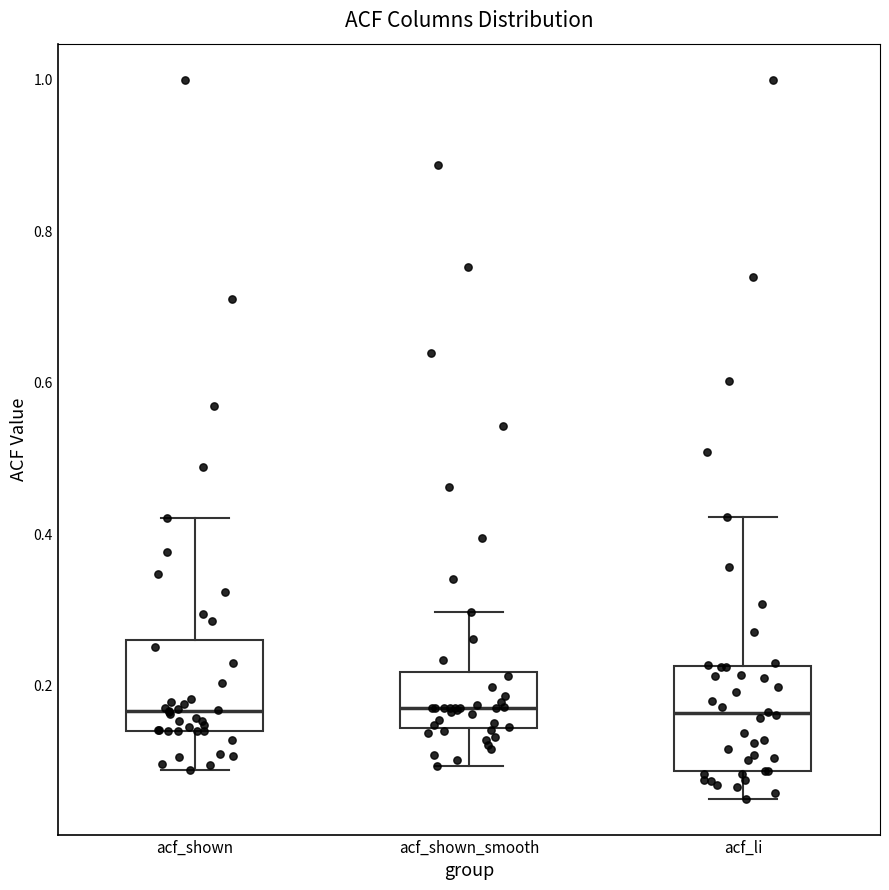

Where does the median line of the box for acf_shown_smooth sit on the y-axis? The values are not printed on the chart, so give them approximately, as read against the axis.

0.18